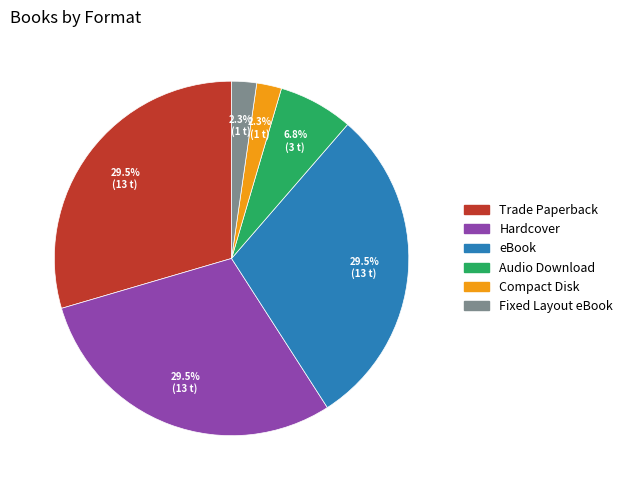

Count the number of slices in the pie.

6